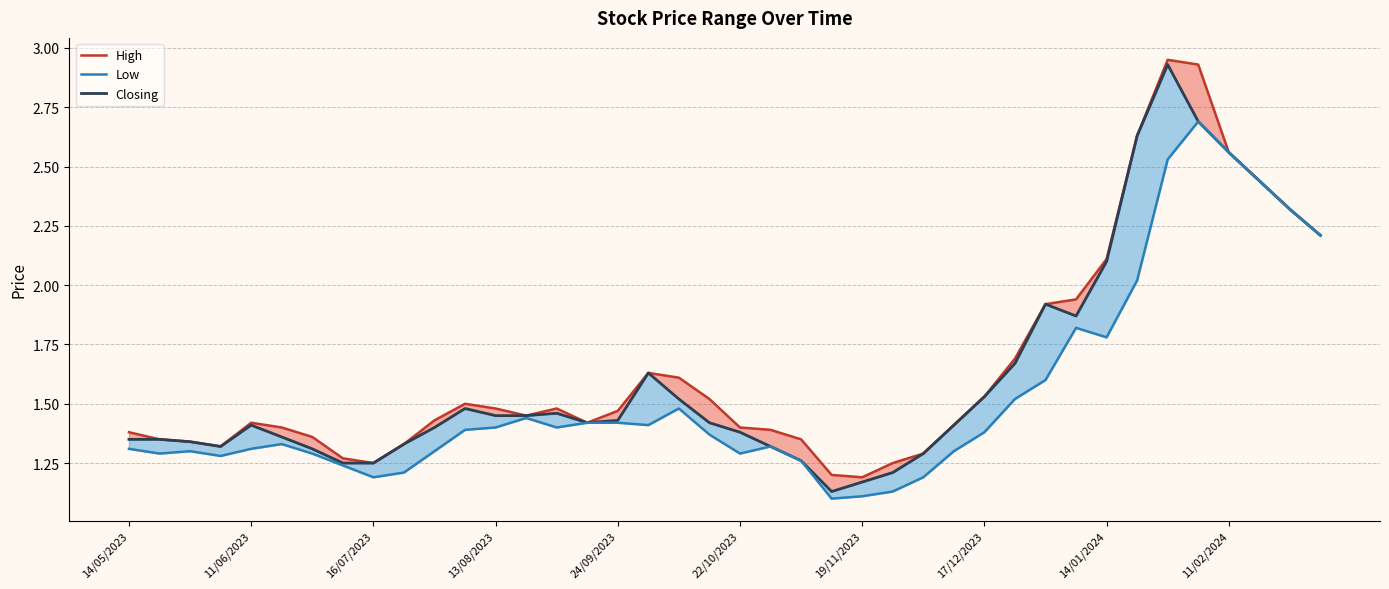

At 33, list the series in order from largest to smallest.

High, Closing, Low